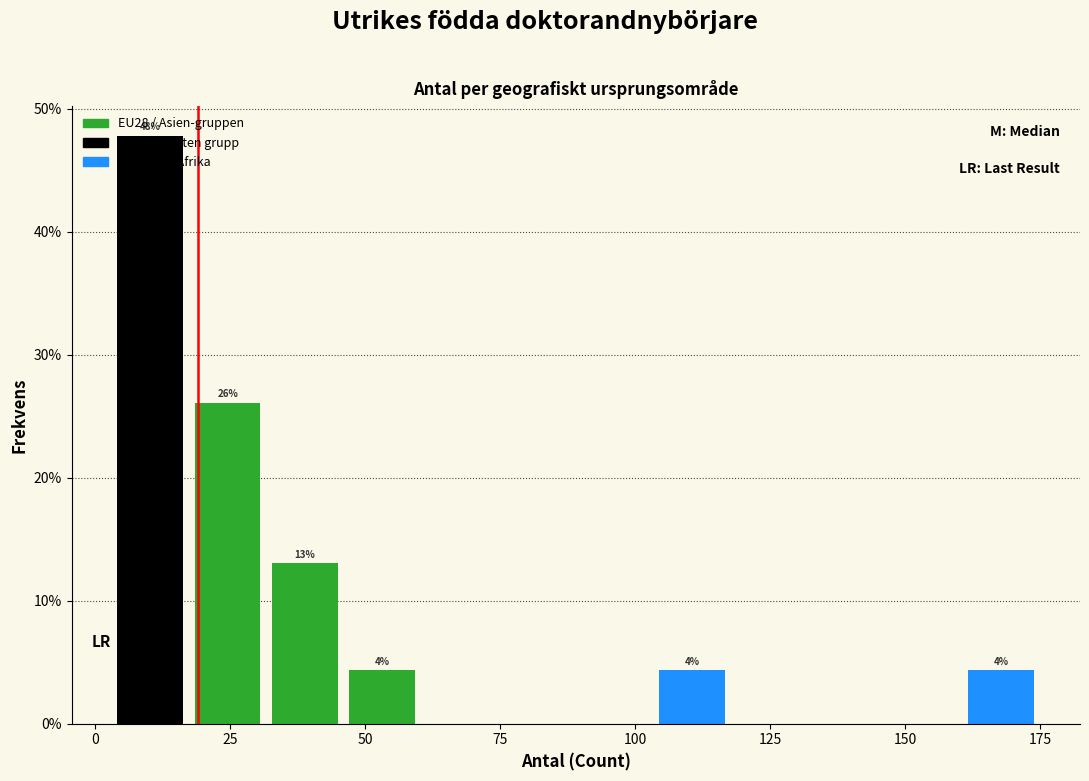

Read against the x-axis, roughly where is the centre of the tallest bar?

10